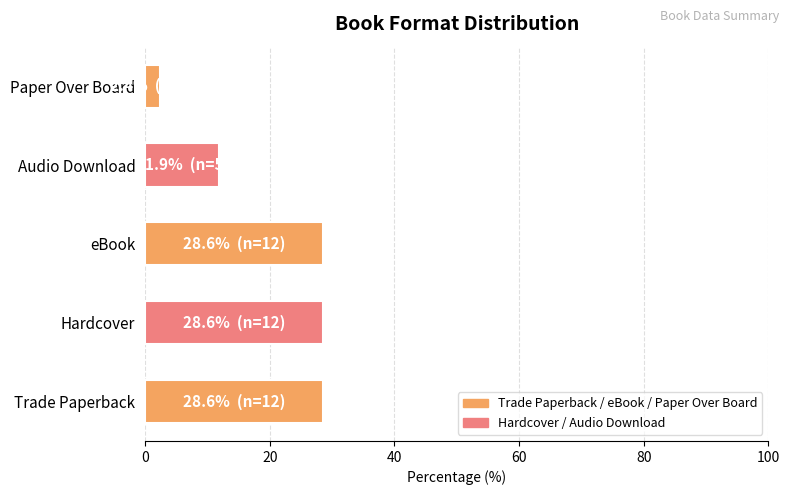

Reading top to bottom, transcribe all the data shown in this chart.

Paper Over Board=2.4	Audio Download=11.9	eBook=28.6	Hardcover=28.6	Trade Paperback=28.6